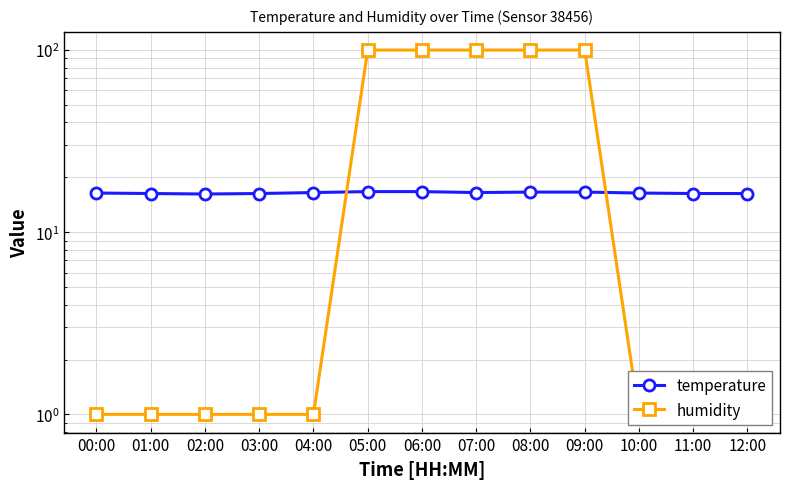

Which has a higher value, 00:00 or 12:00?

00:00